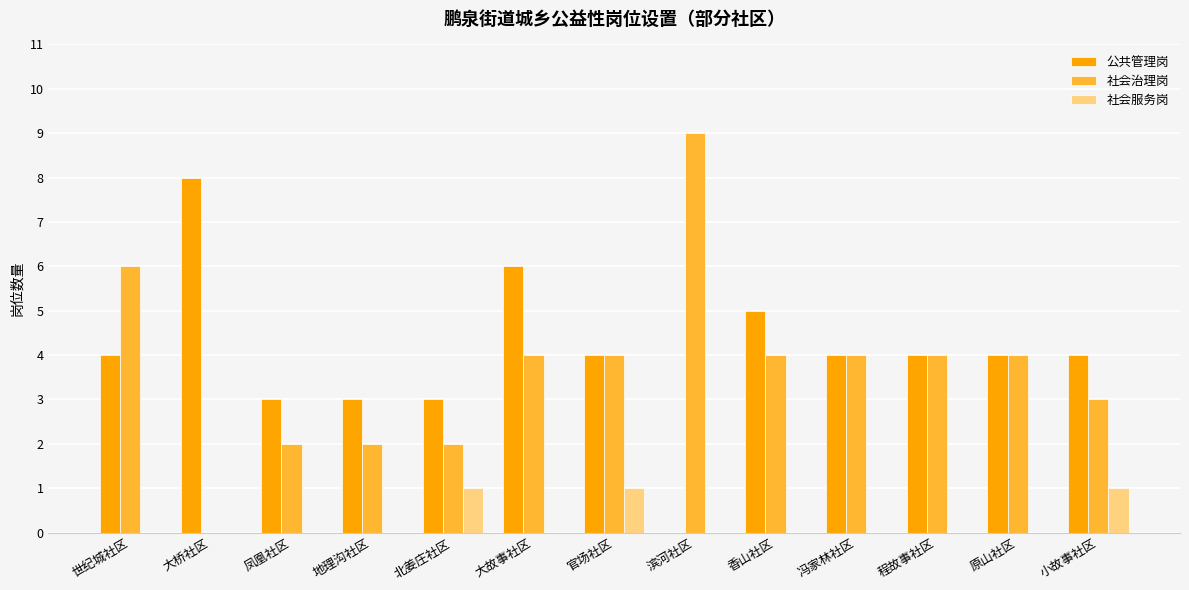

How many groups of bars are there?

13